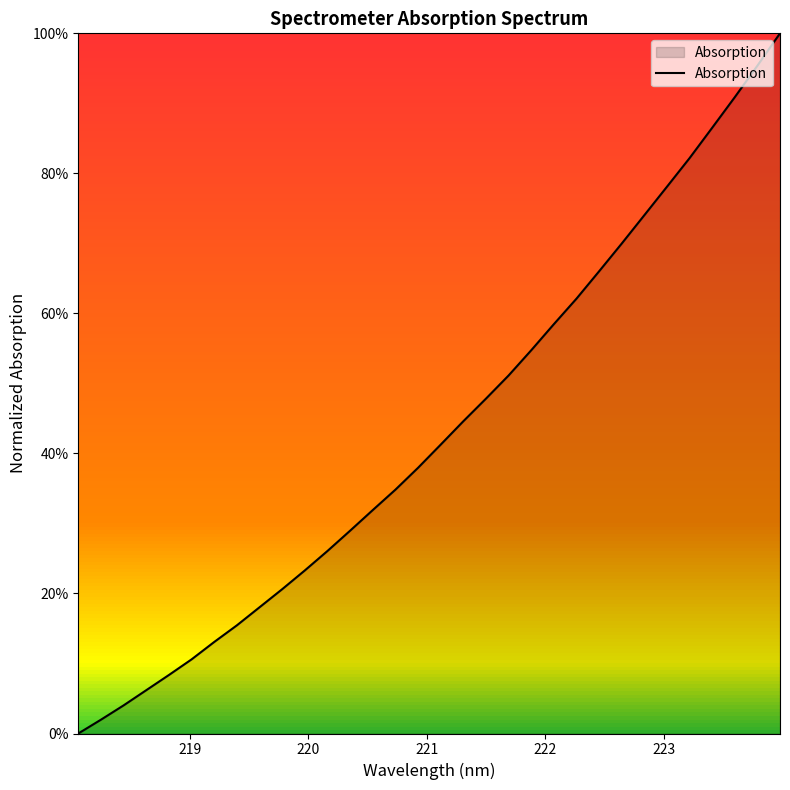

Does the chart display data point markers on the line(s)?

No